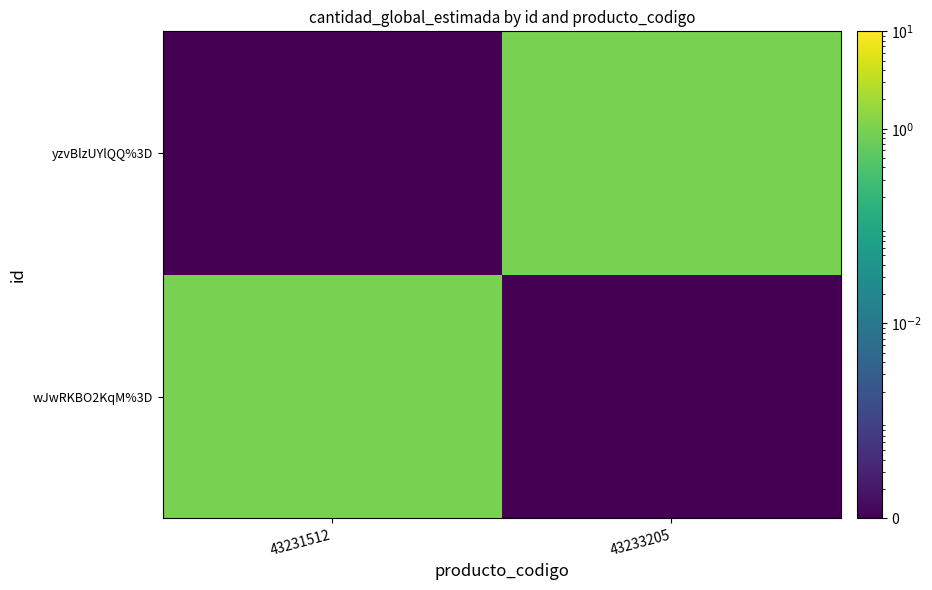

At which category does the chart reach its minimum across all series?

43233205